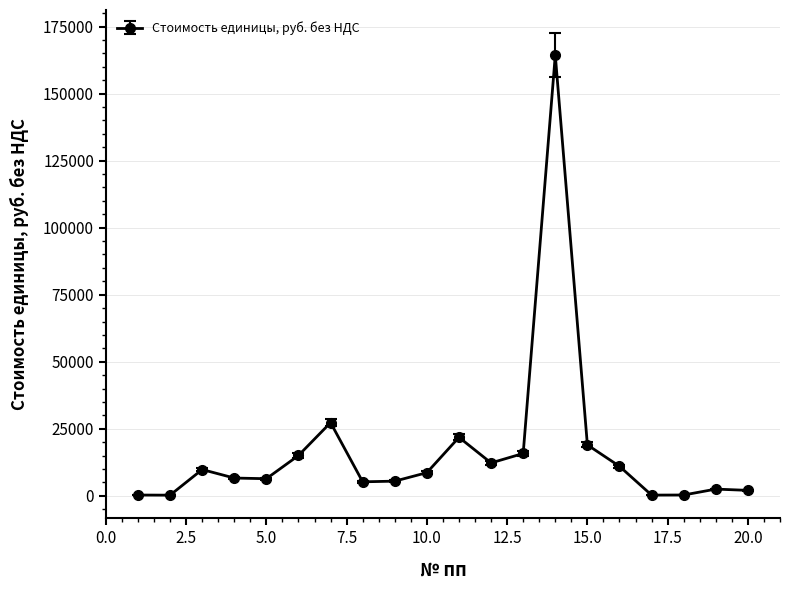

Count the number of data series in this chart.

1